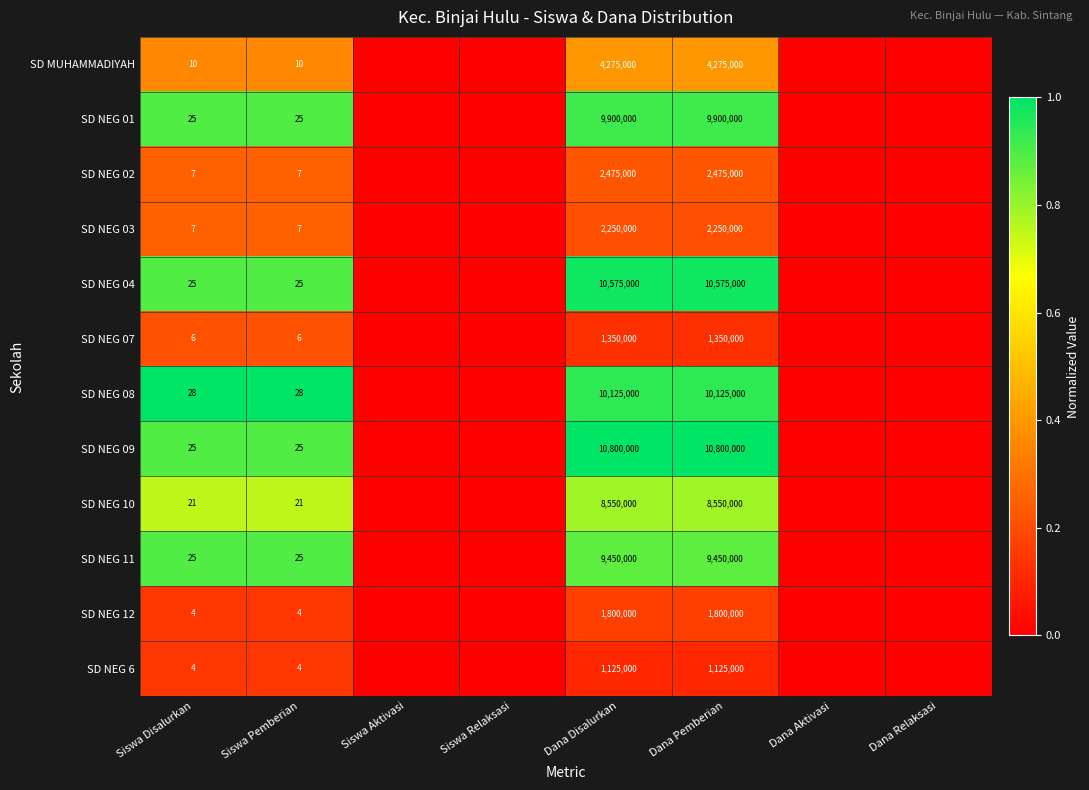

The value of SD NEG 04 at Siswa Aktivasi is -0.6. True or false?

False